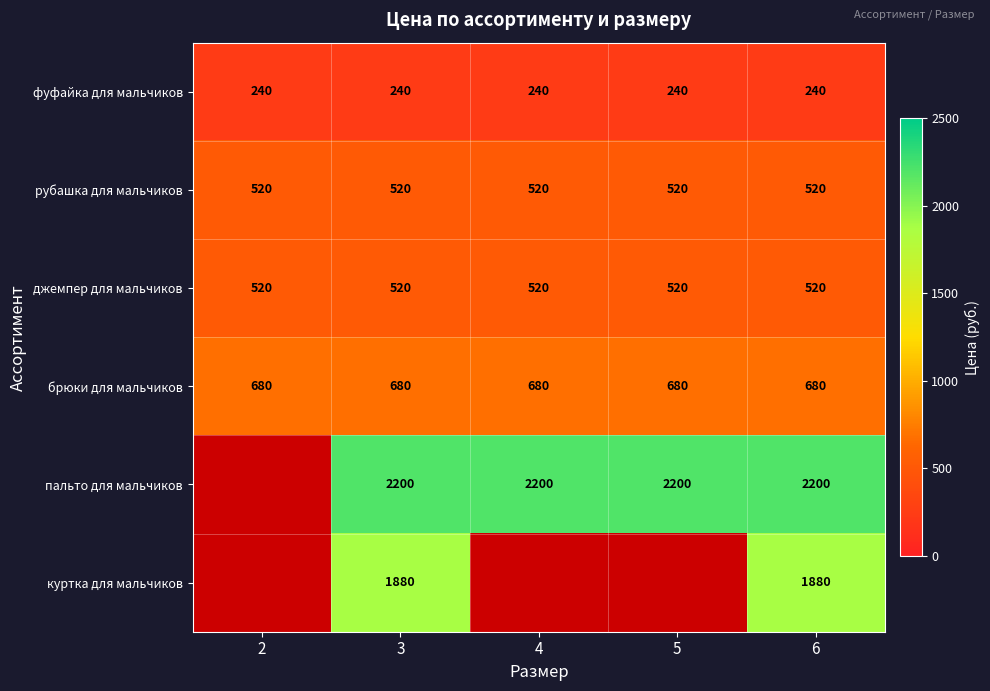

What value does the джемпер для мальчиков series have at 4?

520